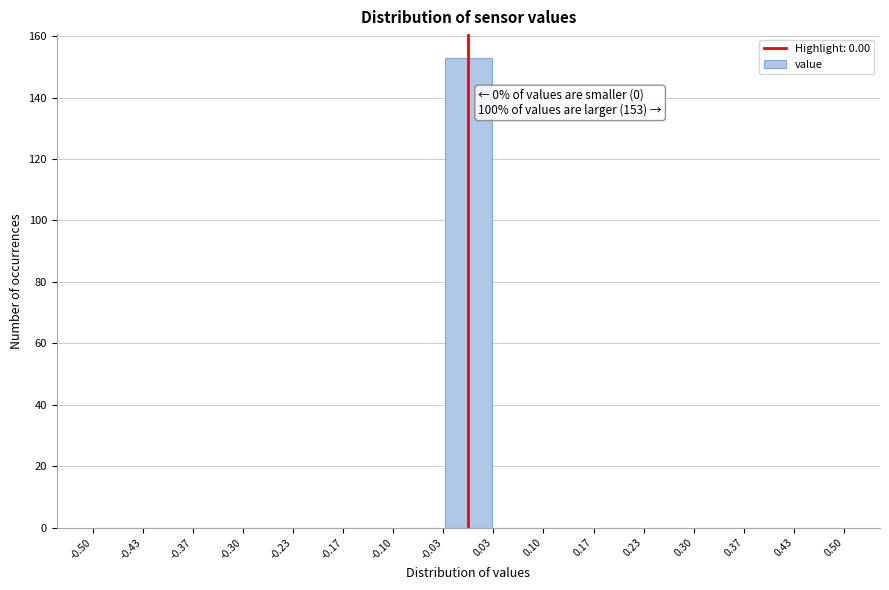

Which range on the x-axis has the tallest bar?

-0.03 to 0.03